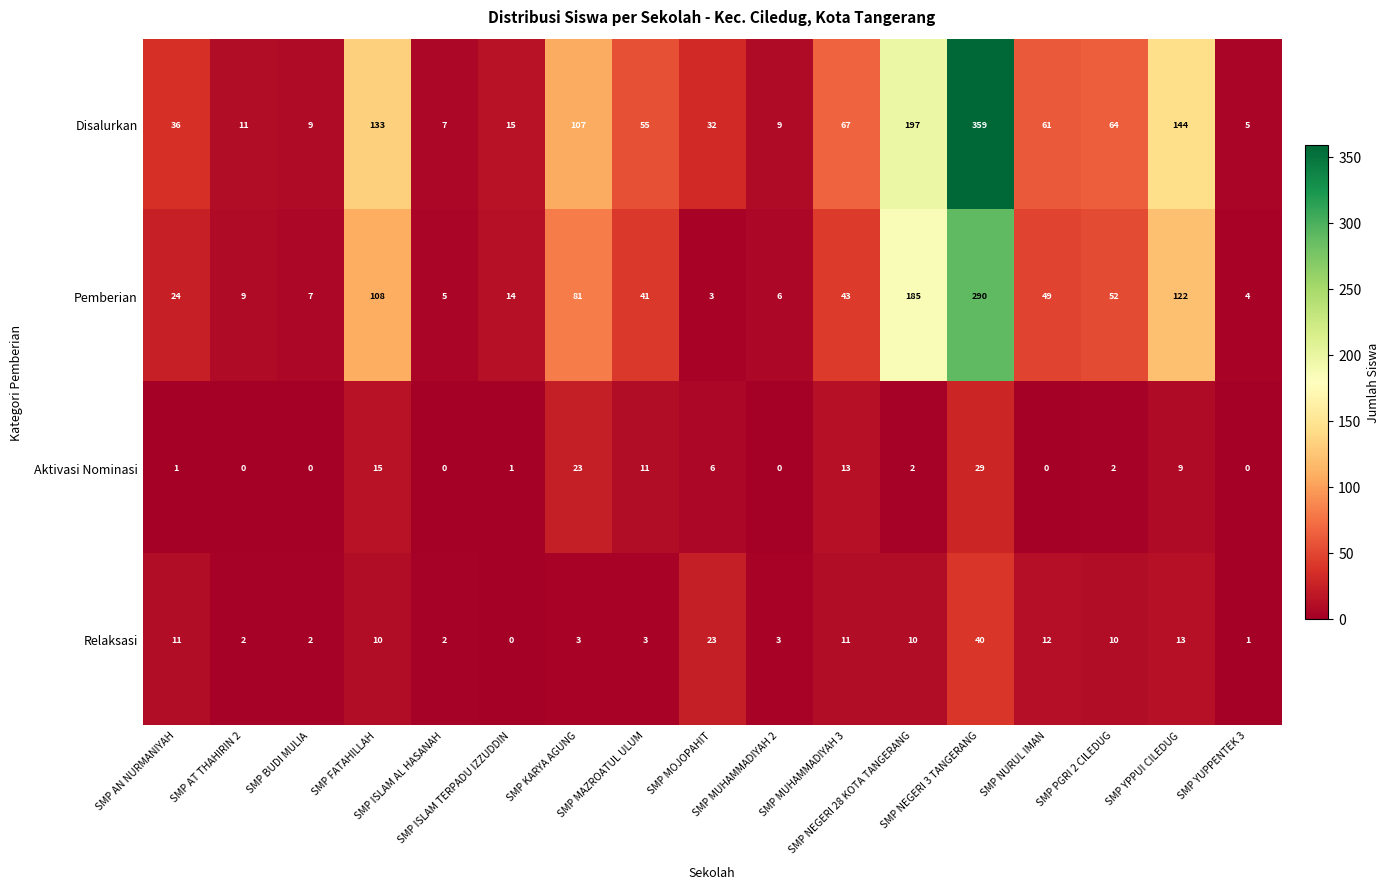

How many categories are shown in the chart?

17